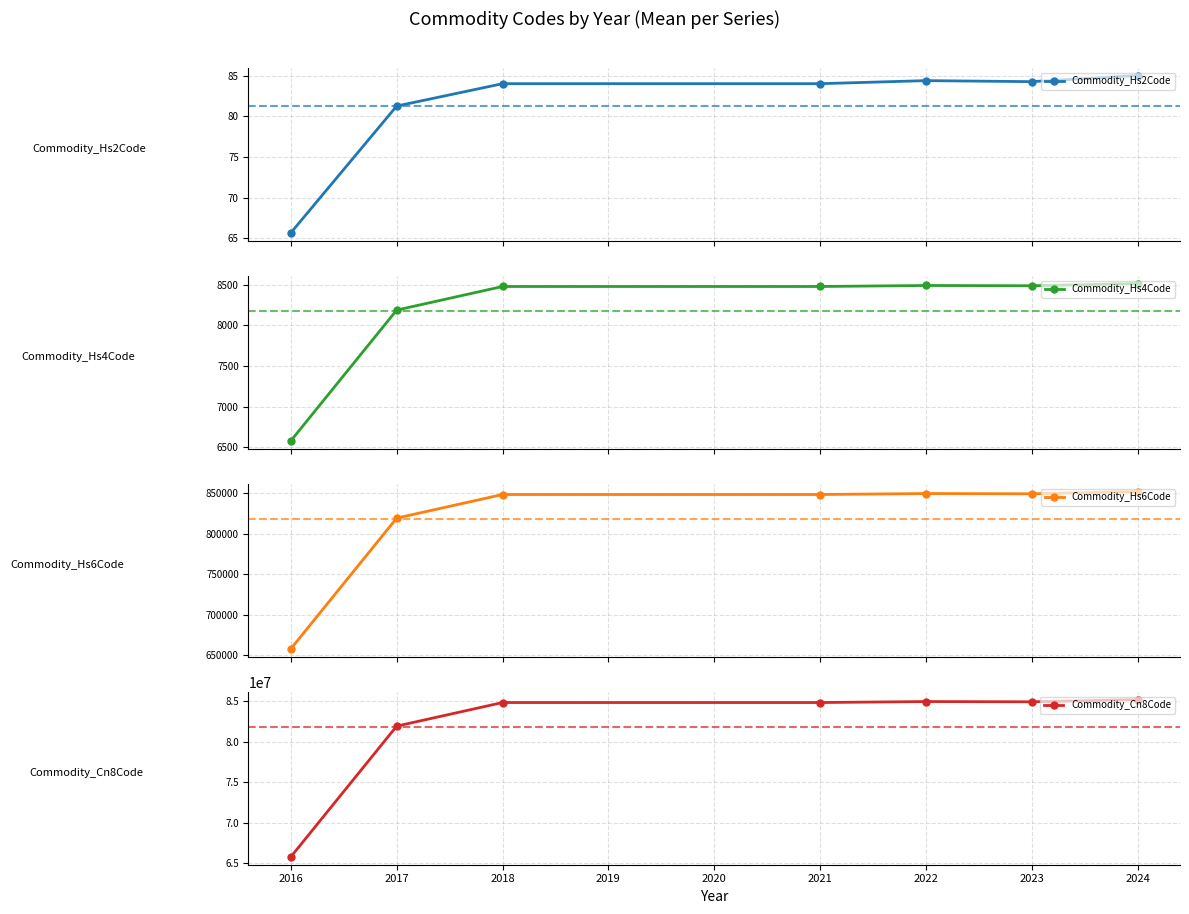

What is the difference between the second highest and second lowest values in the Commodity_Hs4Code series?

302.6